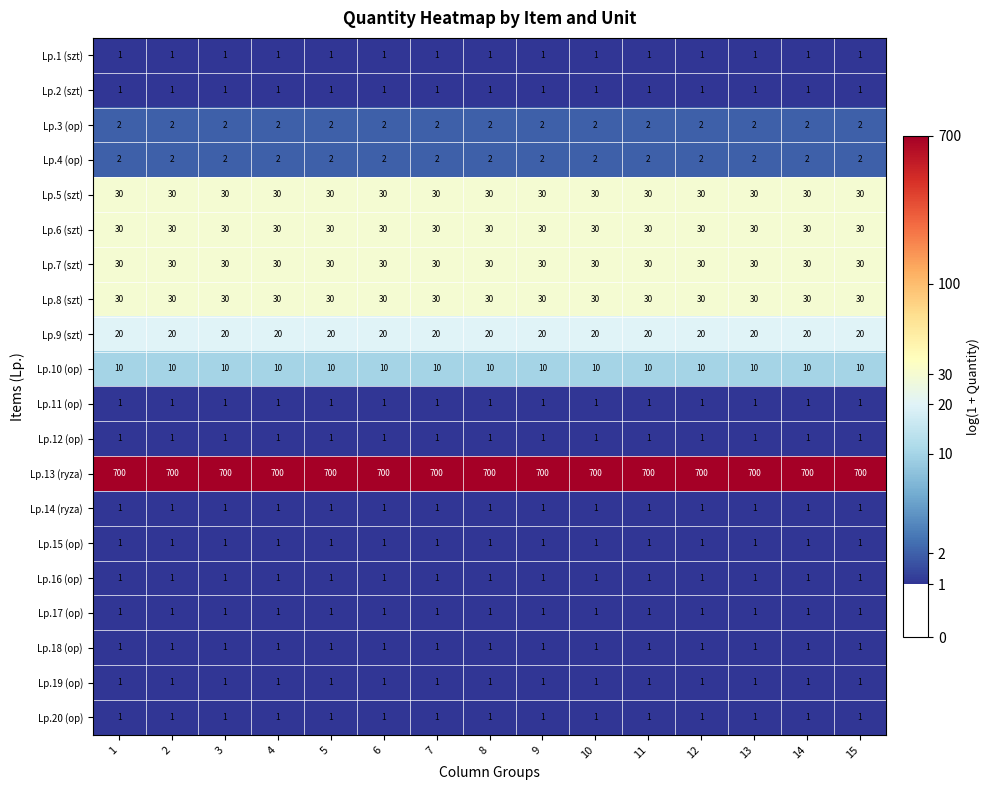

What is the maximum value shown in the chart?

700